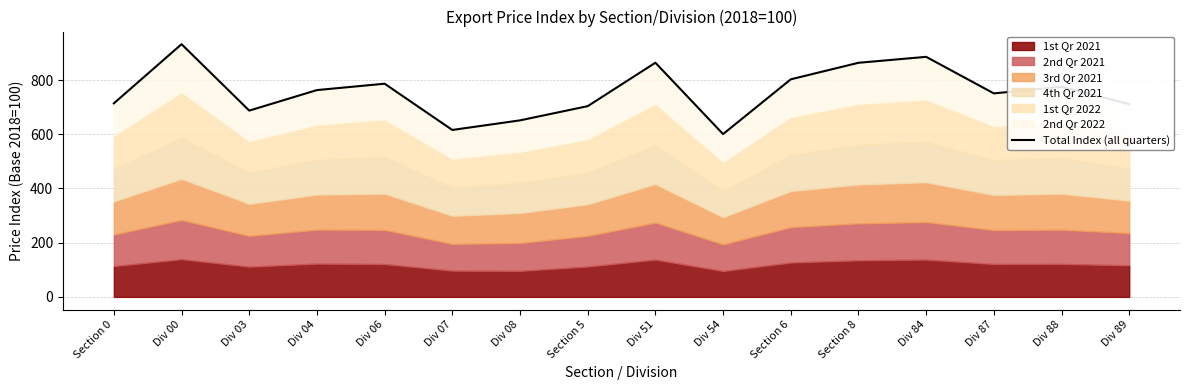

How many interior local peaks (higher than both neighbors) does the data have?

5